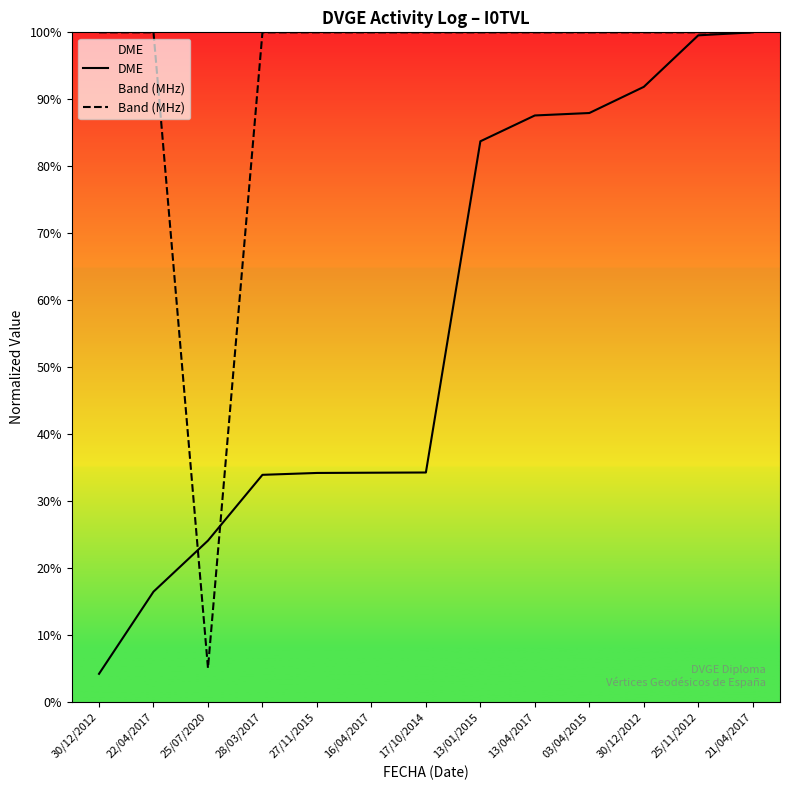

True or false: Band (MHz) and DME intersect in this chart.

True